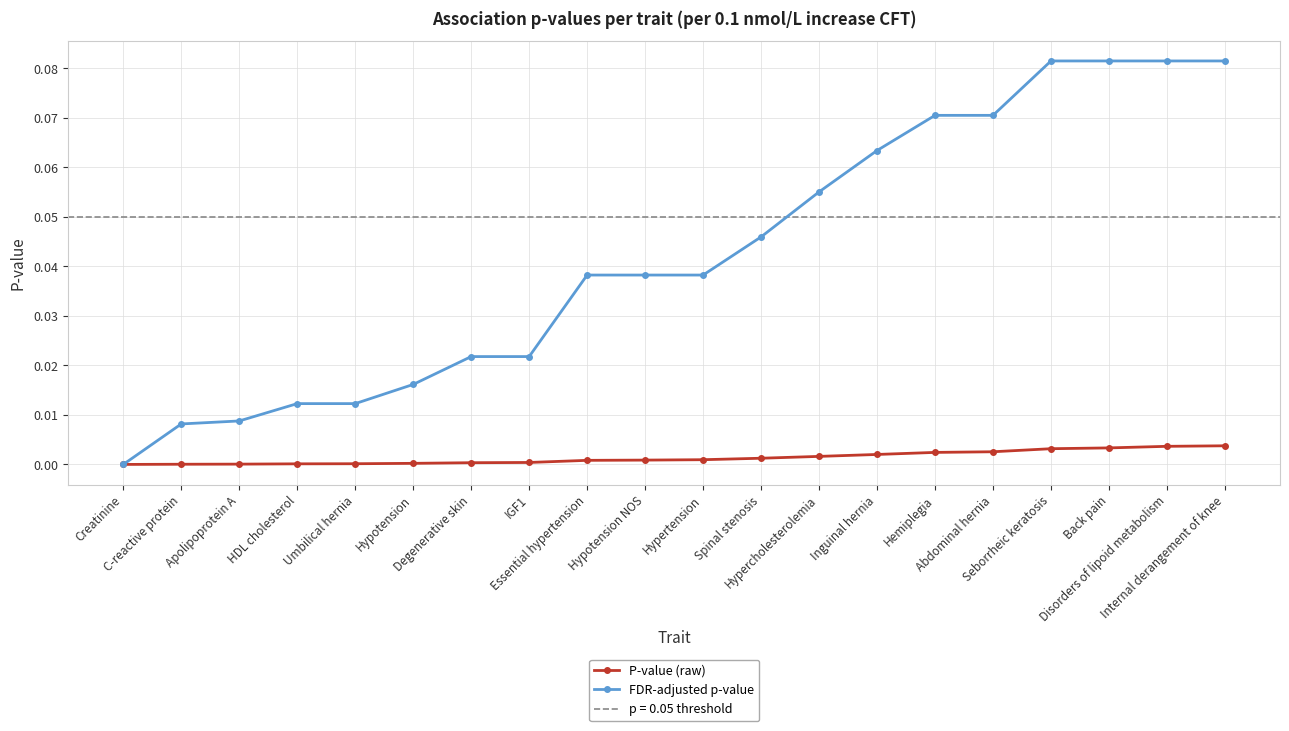

What is the label of the 20th point from the right?

Creatinine